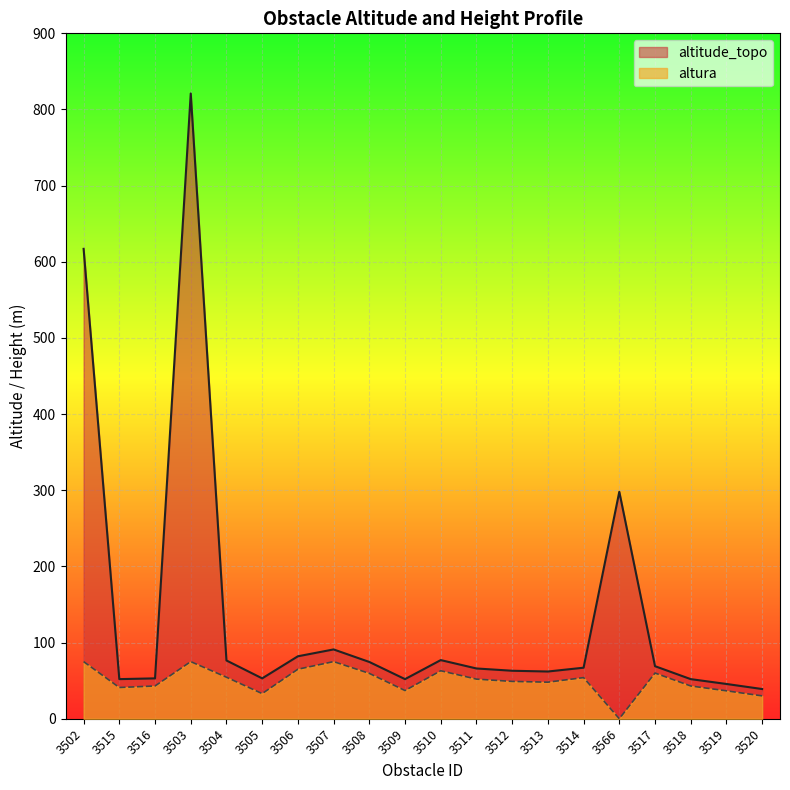

Which series has the largest total across all categories?

altitude_topo